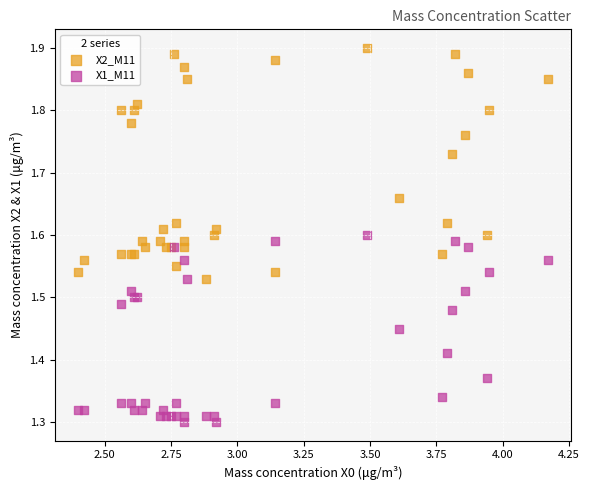

Which series reaches the minimum Y coordinate?

X1_M11